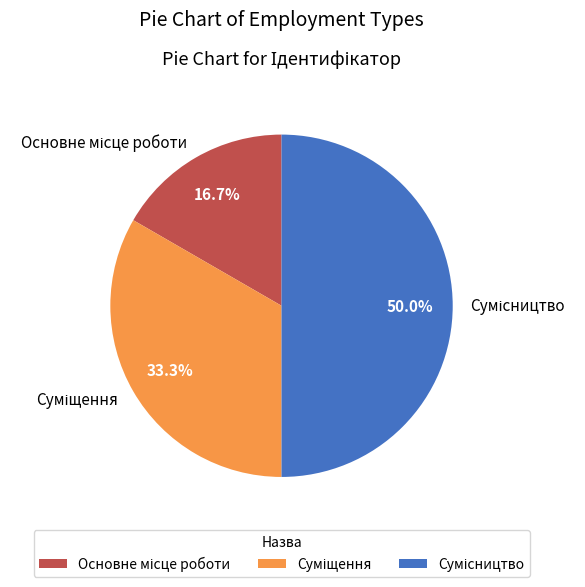

Count the number of slices in the pie.

3